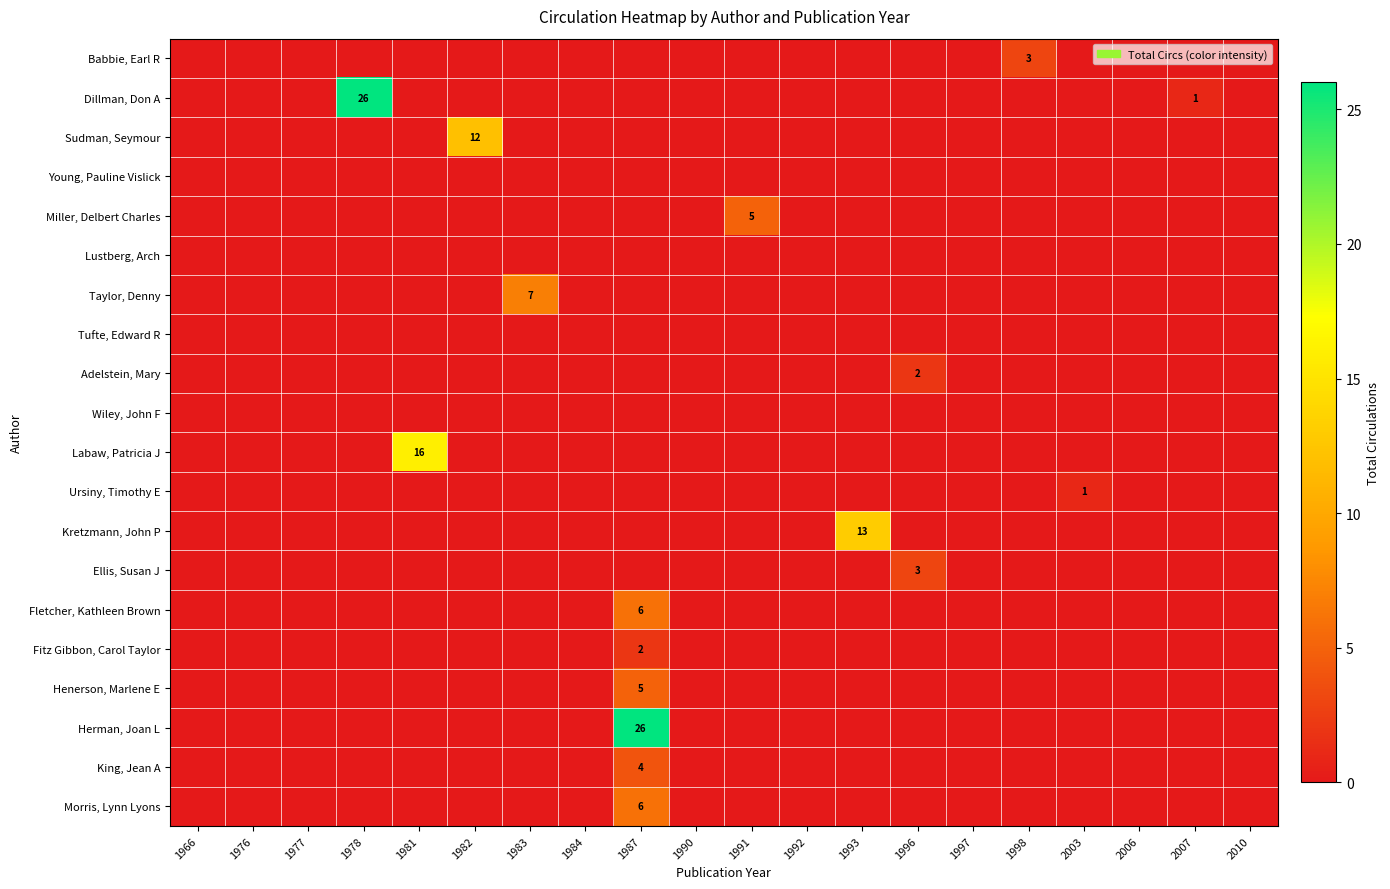

Rank the series at 2010 from lowest to highest value.

Babbie, Earl R, Dillman, Don A, Sudman, Seymour, Young, Pauline Vislick, Miller, Delbert Charles, Lustberg, Arch, Taylor, Denny, Tufte, Edward R, Adelstein, Mary, Wiley, John F, Labaw, Patricia J, Ursiny, Timothy E, Kretzmann, John P, Ellis, Susan J, Fletcher, Kathleen Brown, Fitz Gibbon, Carol Taylor, Henerson, Marlene E, Herman, Joan L, King, Jean A, Morris, Lynn Lyons